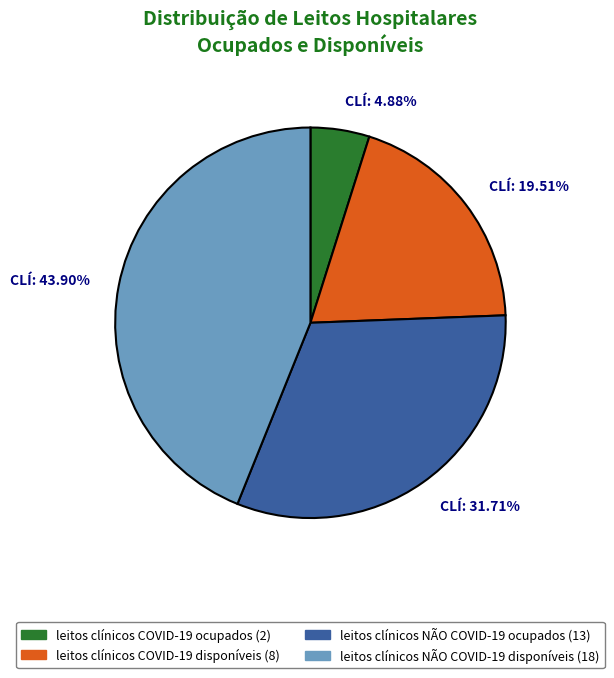

How many segments does this pie chart have?

4